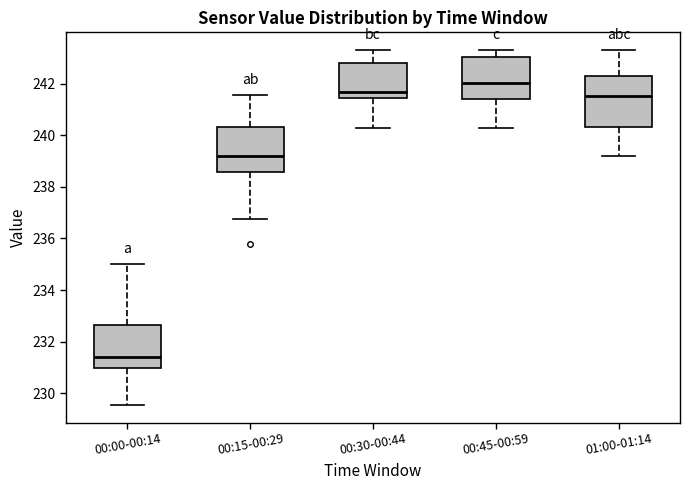

Reading left to right, transcribe this box plot: for each box, give where its median line is, the range the box spans, and where its two whiskers end, as read against the y-axis. The values are not printed on the chart, so give them approximately, as read against the axis.

00:00-00:14: median 231.4, box 231.0 to 232.6, whiskers 229.6 to 235.0
00:15-00:29: median 239.2, box 238.6 to 240.4, whiskers 236.8 to 241.6
00:30-00:44: median 241.6, box 241.4 to 242.8, whiskers 240.2 to 243.4
00:45-00:59: median 242.0, box 241.4 to 243.0, whiskers 240.2 to 243.4
01:00-01:14: median 241.6, box 240.4 to 242.2, whiskers 239.2 to 243.4